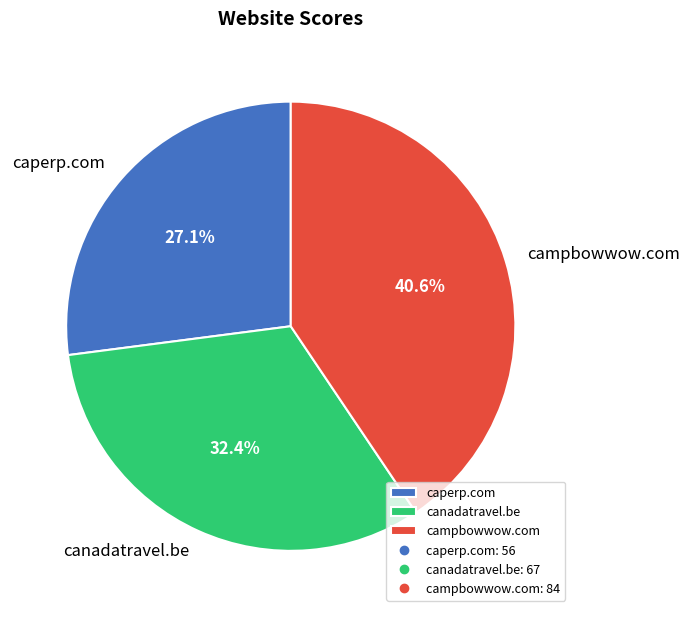

Count the number of slices in the pie.

3